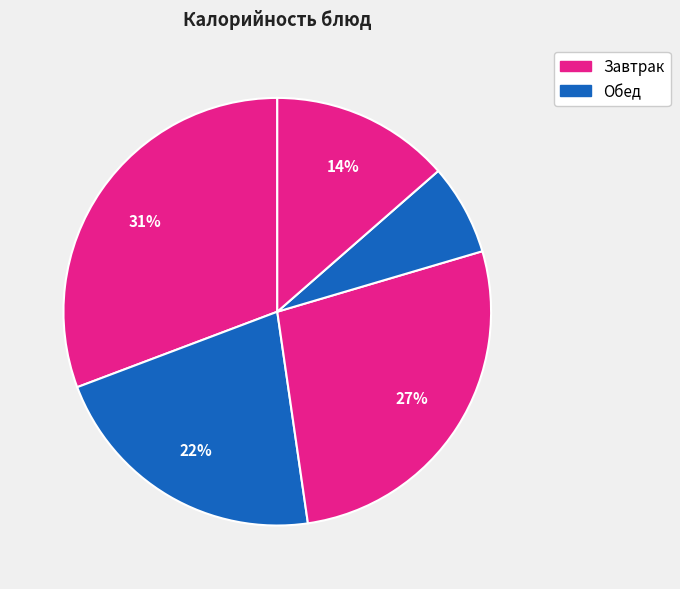

How many segments does this pie chart have?

5